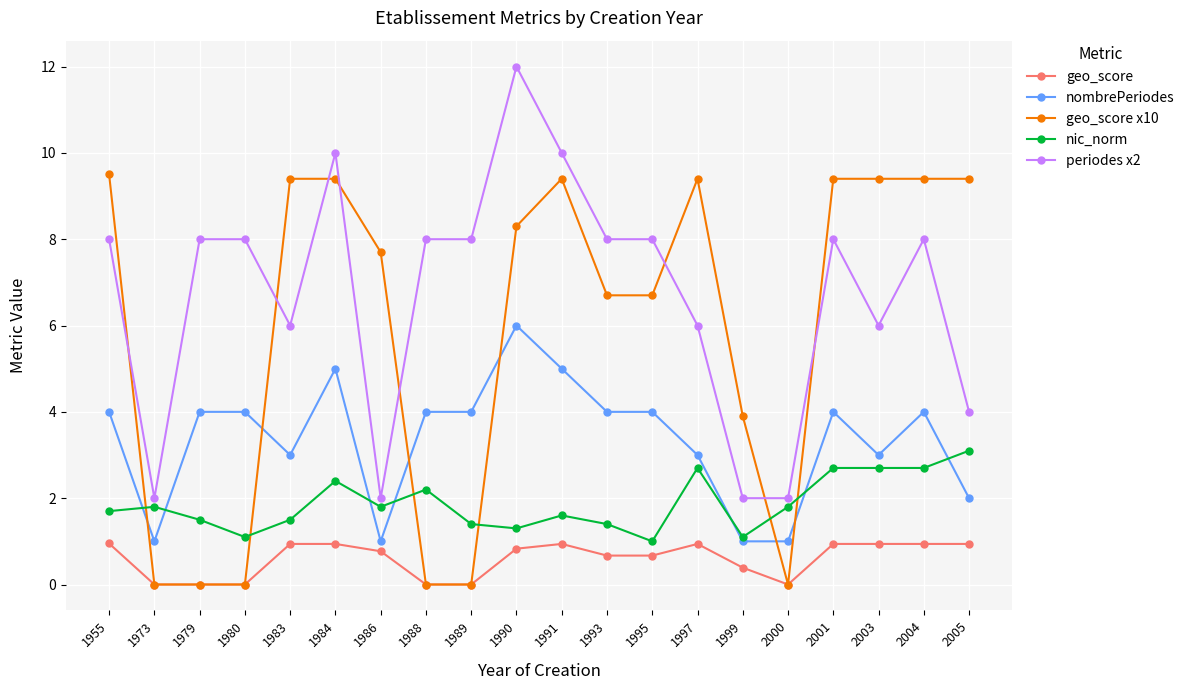

Which series has the largest range (max minus min)?

periodes x2